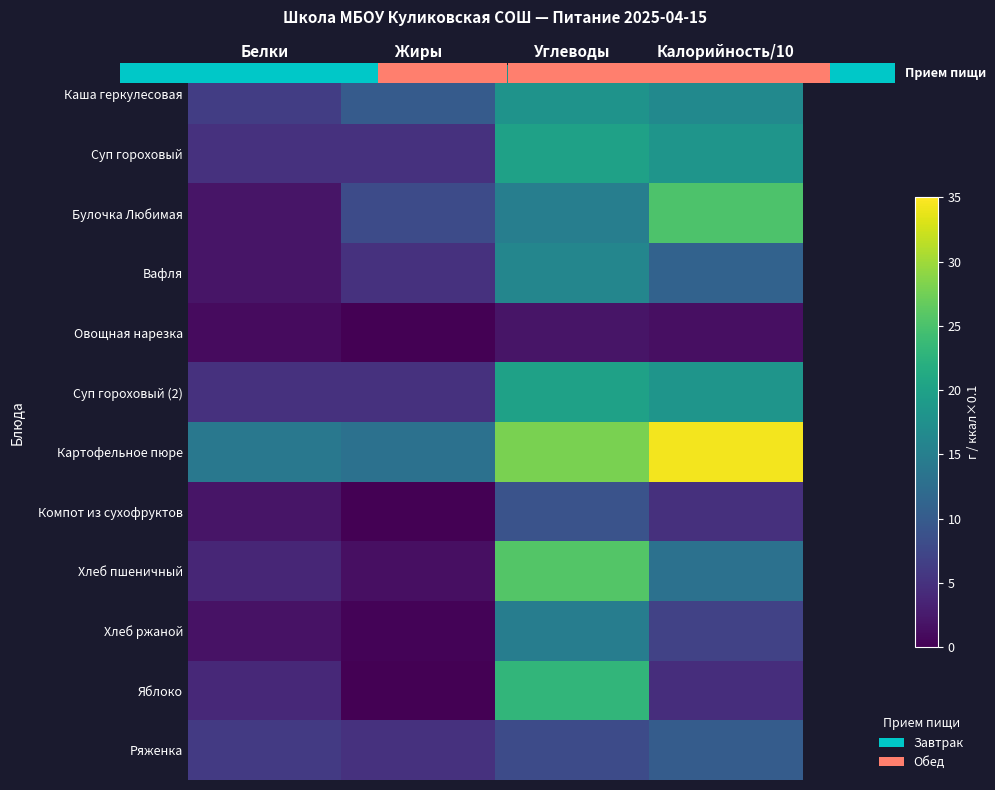

At Калорийность/10, list the series in order from largest to smallest.

Картофельное пюре, Булочка Любимая, Суп гороховый, Суп гороховый (2), Каша геркулесовая, Хлеб пшеничный, Вафля, Ряженка, Хлеб ржаной, Компот из сухофруктов, Яблоко, Овощная нарезка